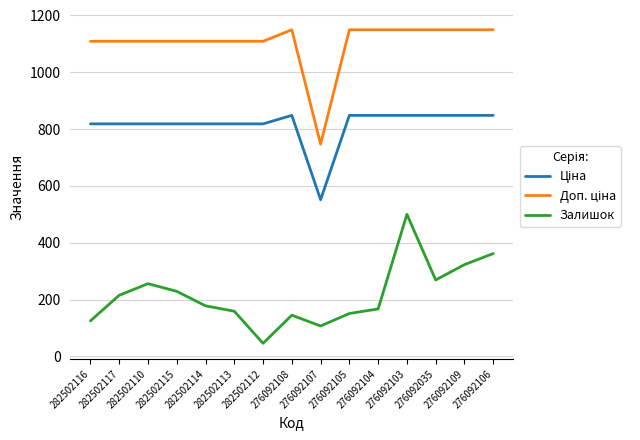

What is the maximum value shown in the chart?

1149.7